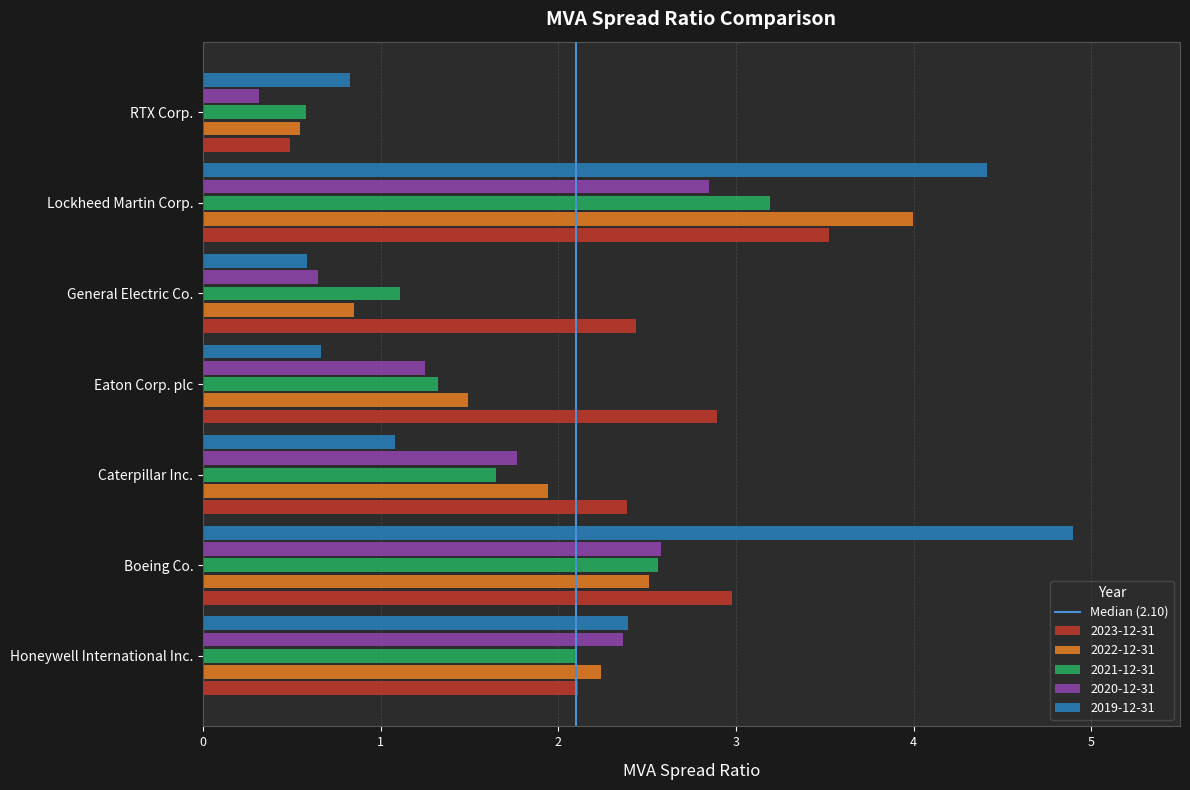

Rank the series by their maximum value, from lowest to highest.

2020-12-31, 2021-12-31, 2023-12-31, 2022-12-31, 2019-12-31